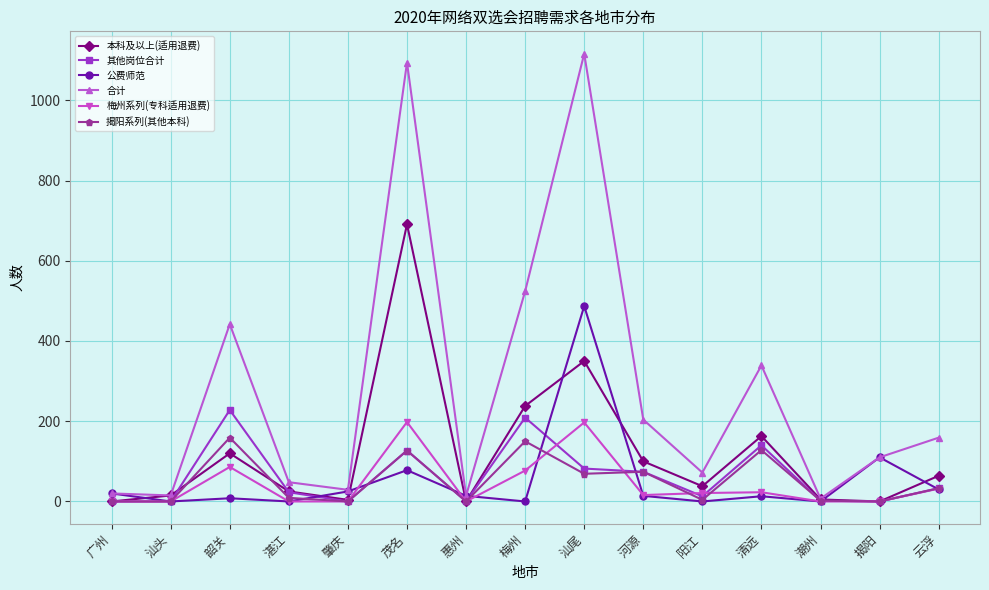

What is the label of the 11th point from the left?

阳江